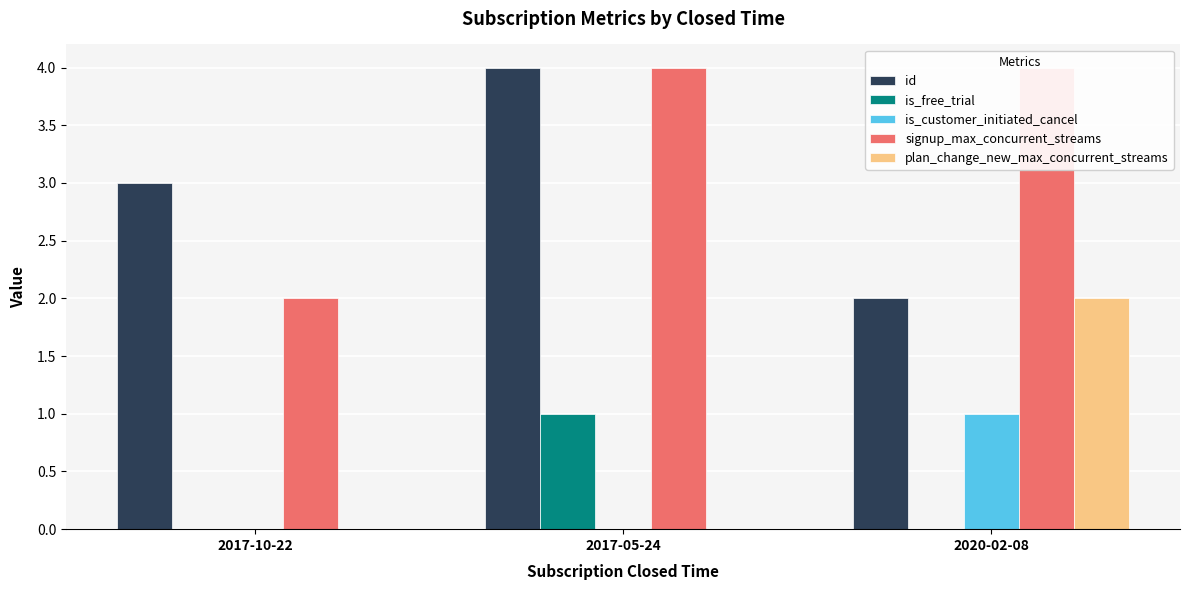

Which series has the largest total across all categories?

signup_max_concurrent_streams